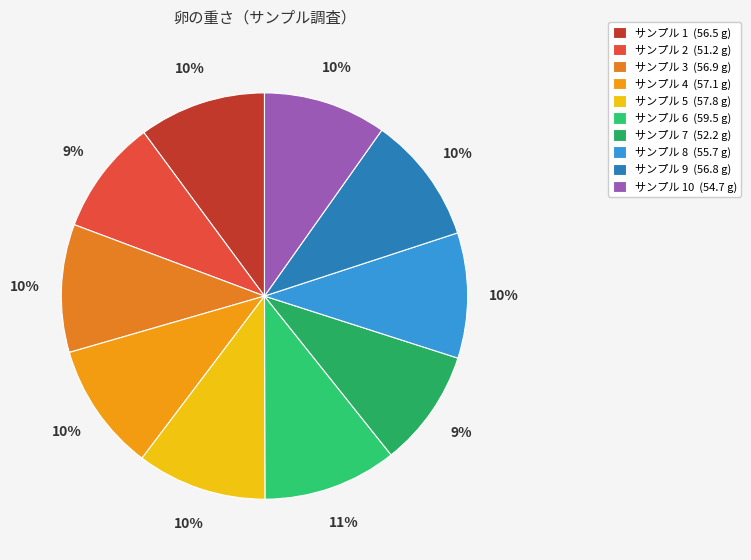

How many slices are in this pie chart?

10